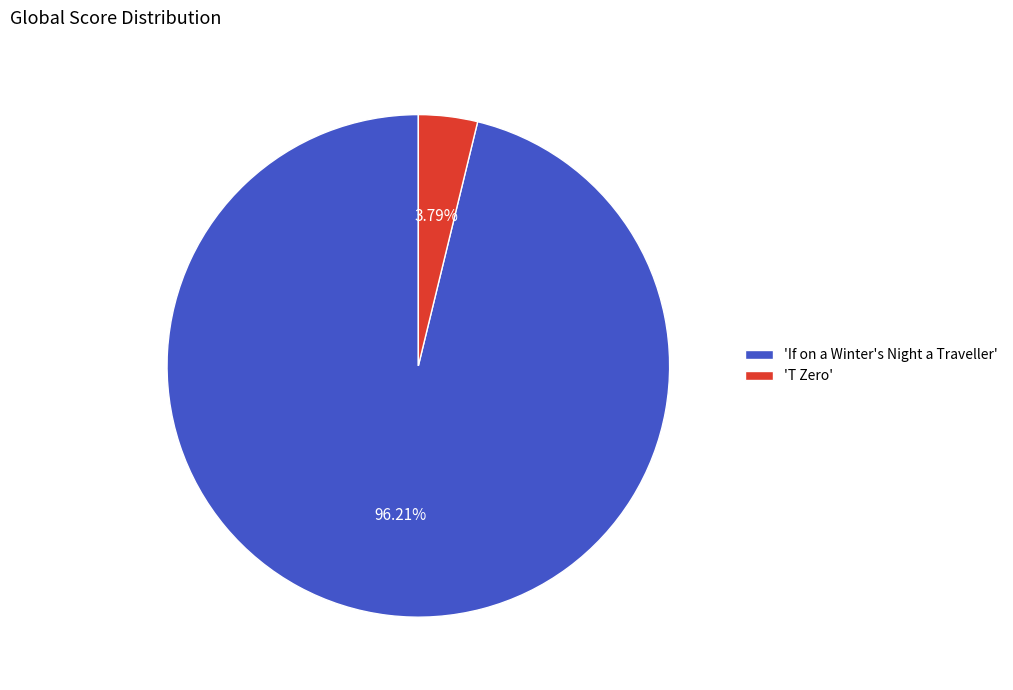

Do 'T Zero' and 'If on a Winter's Night a Traveller' together represent more than half of the pie?

Yes